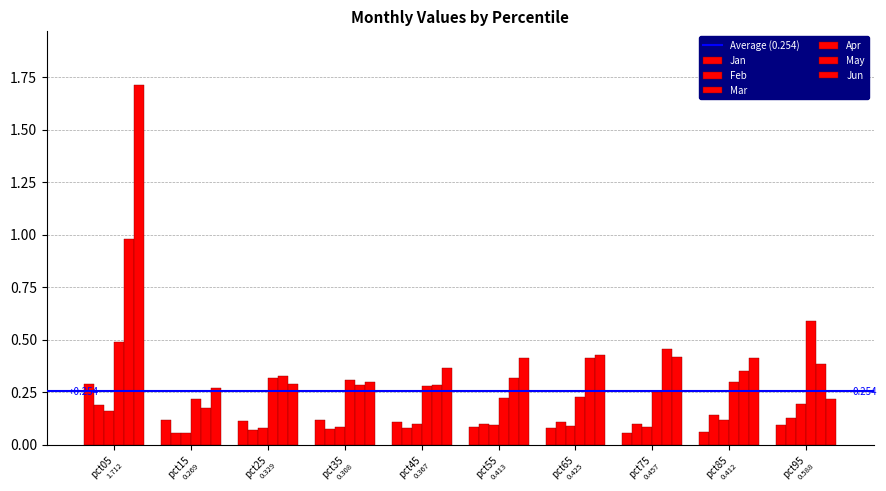

Between pct15 and pct75, which series saw the biggest shift?

May